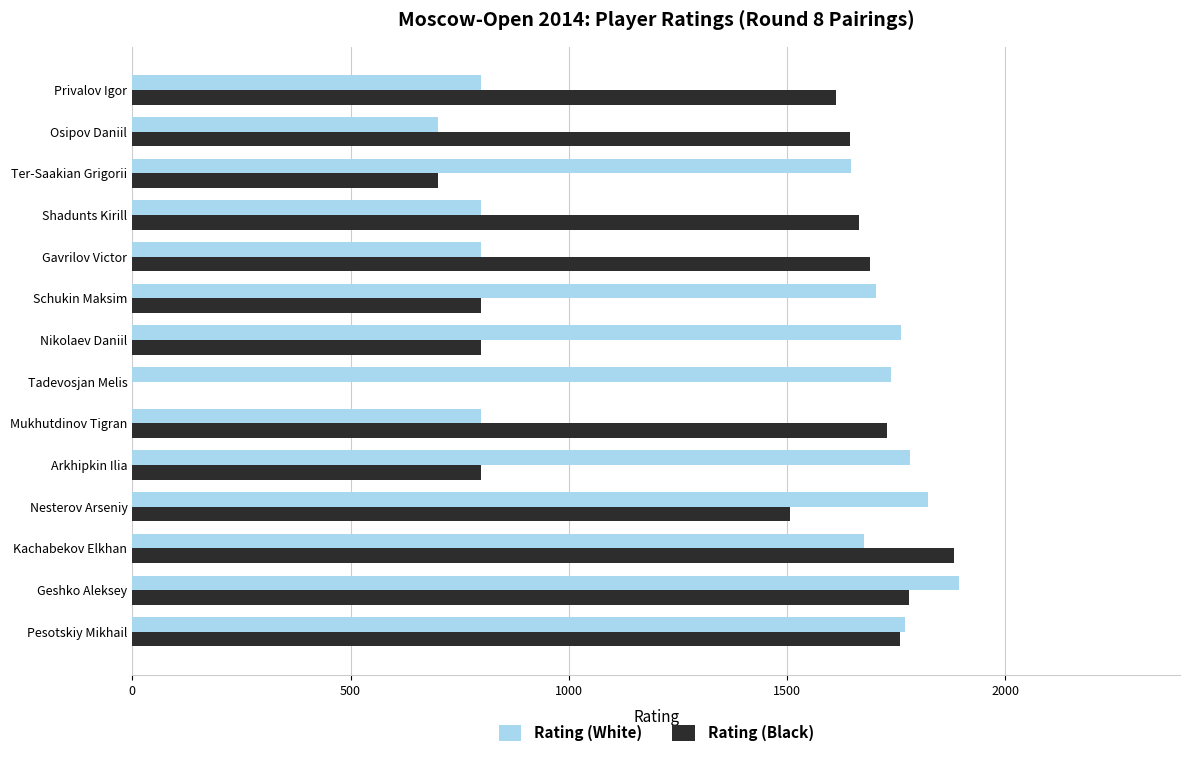

Is it true that Rating (White) equals 199 at Privalov Igor?

False